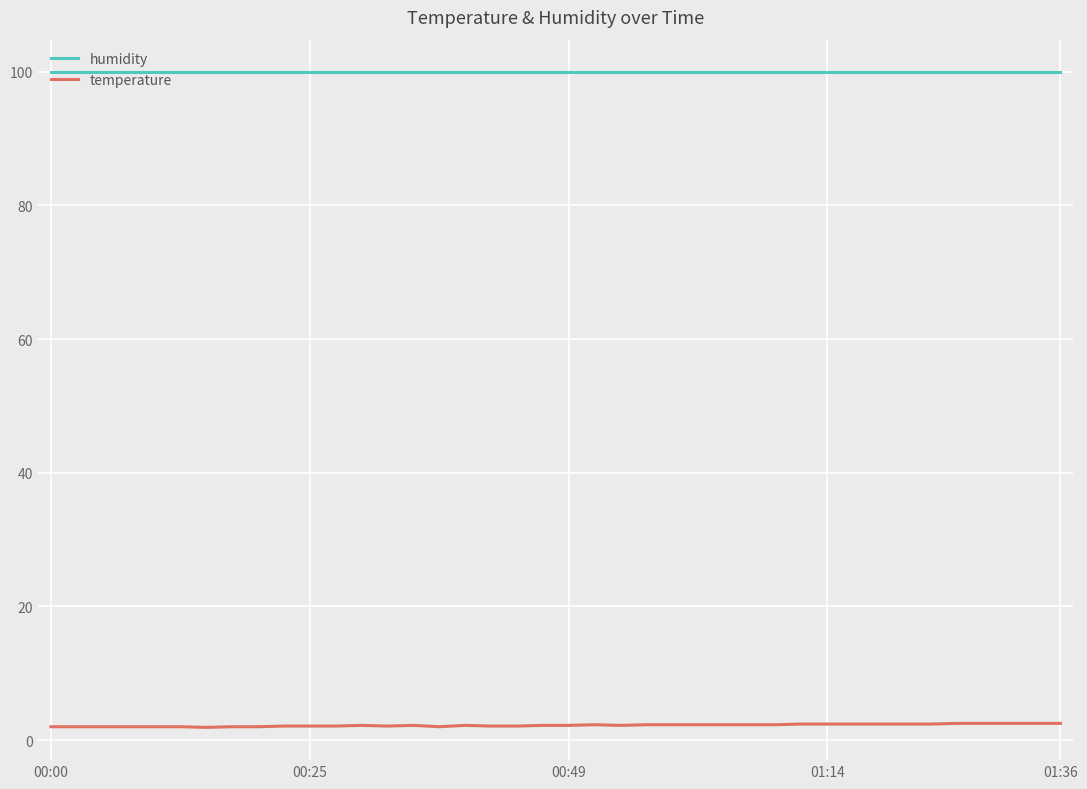

What is the highest value of the humidity series?

99.9